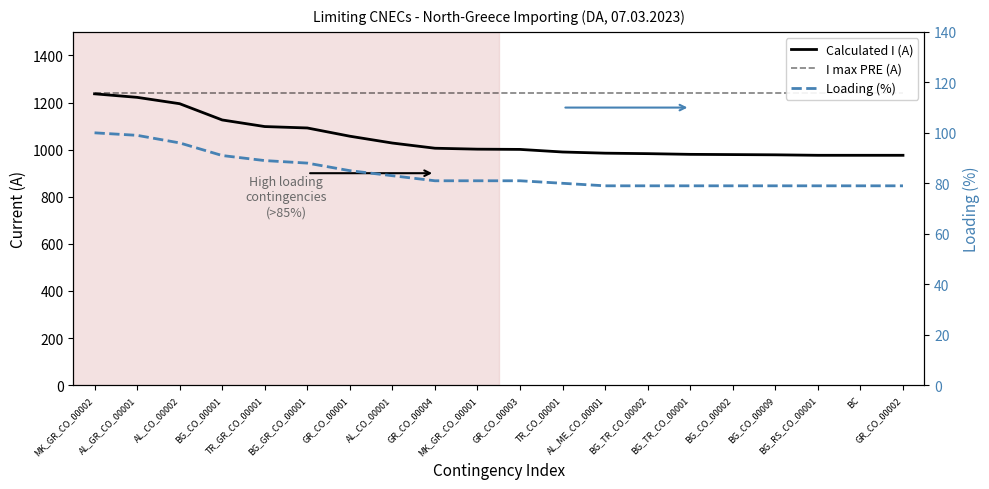

List the series in order of their peak value, lowest first.

Loading (%), Calculated I (A), I max PRE (A)